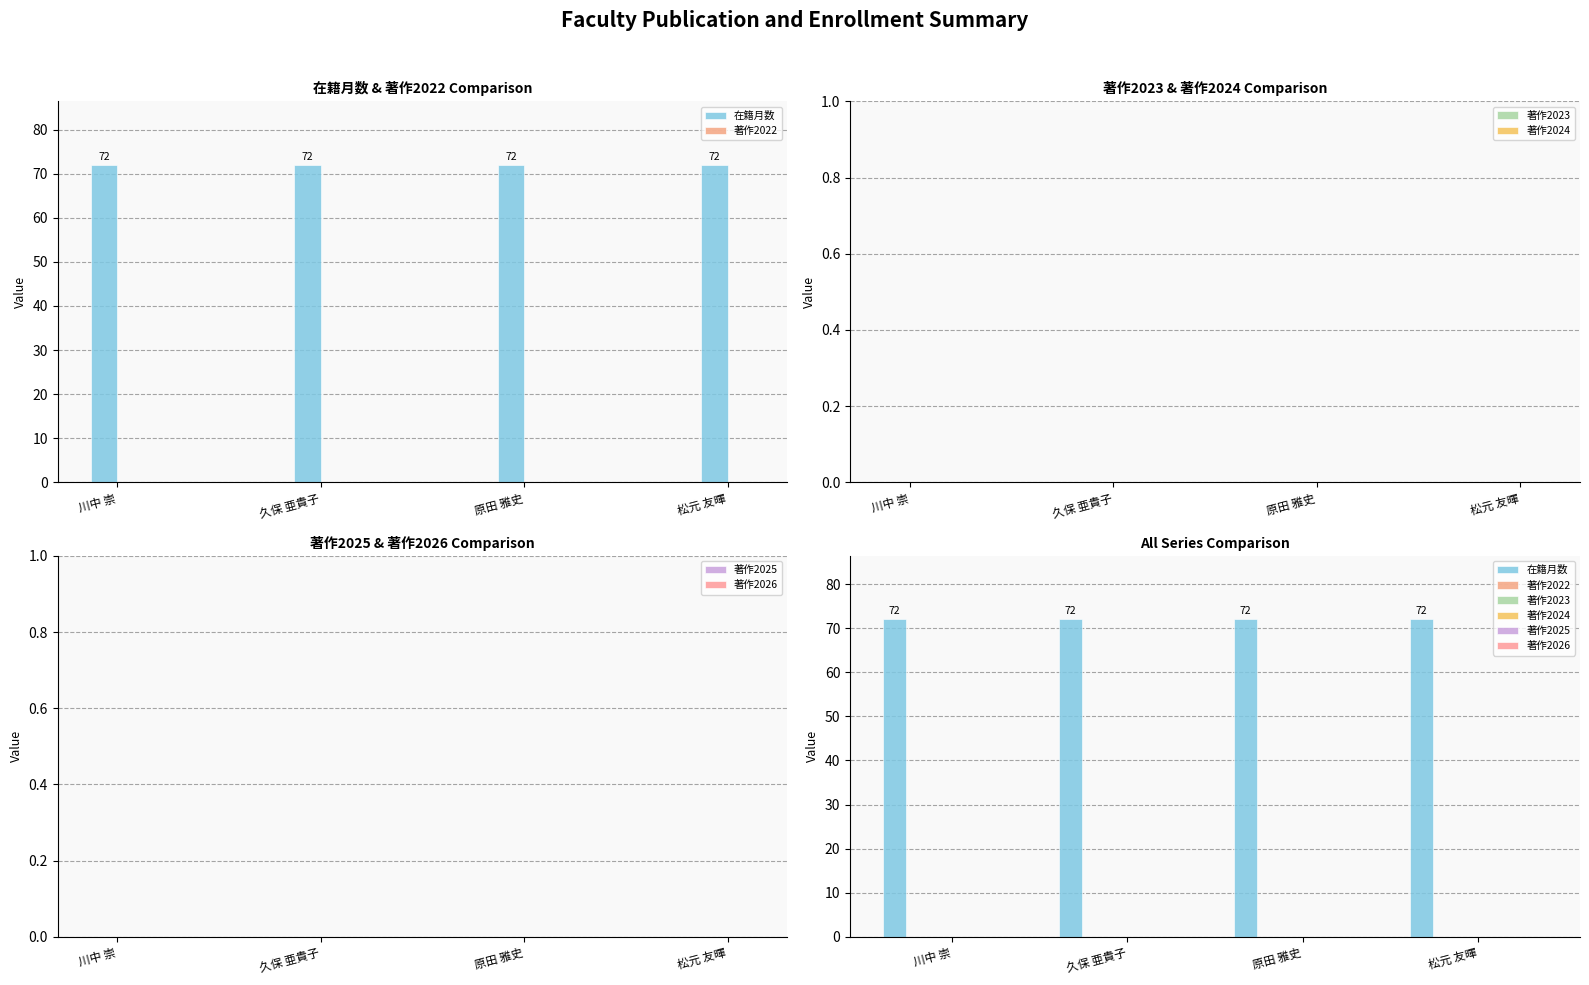

Reading right to left, transcribe all the data shown in this chart.

在籍月数: 72	72	72	72
著作2022: 0	0	0	0
著作2023: 0	0	0	0
著作2024: 0	0	0	0
著作2025: 0	0	0	0
著作2026: 0	0	0	0